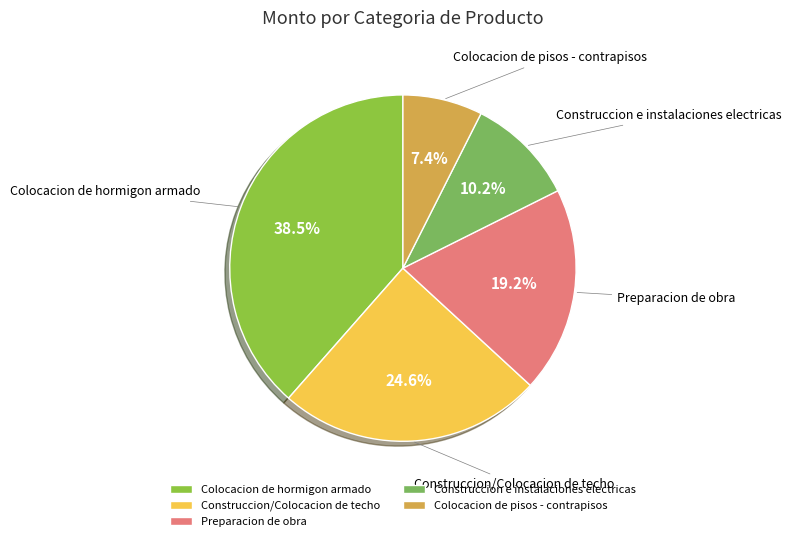

How many segments does this pie chart have?

5